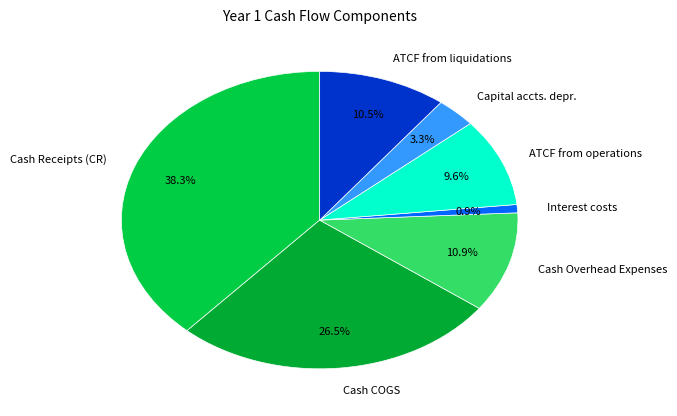

To the nearest percent, what percentage of the pie is Interest costs?

1%